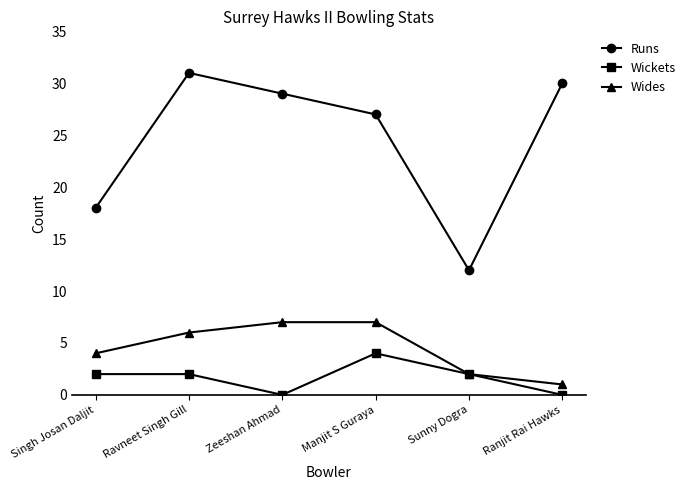

How many data points does each series have?

6